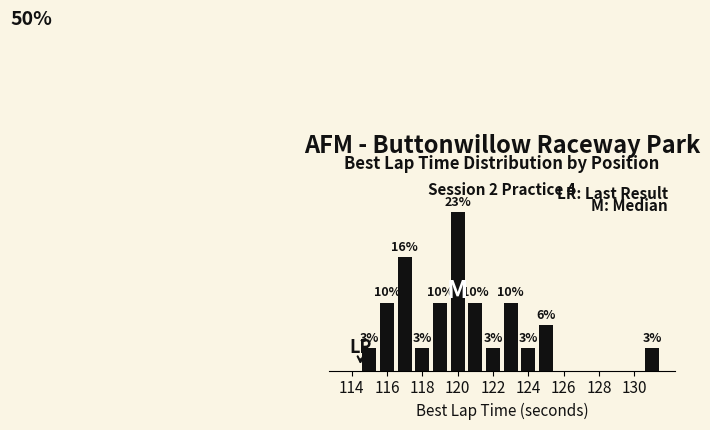

What is the difference between the maximum and minimum values?

22.6